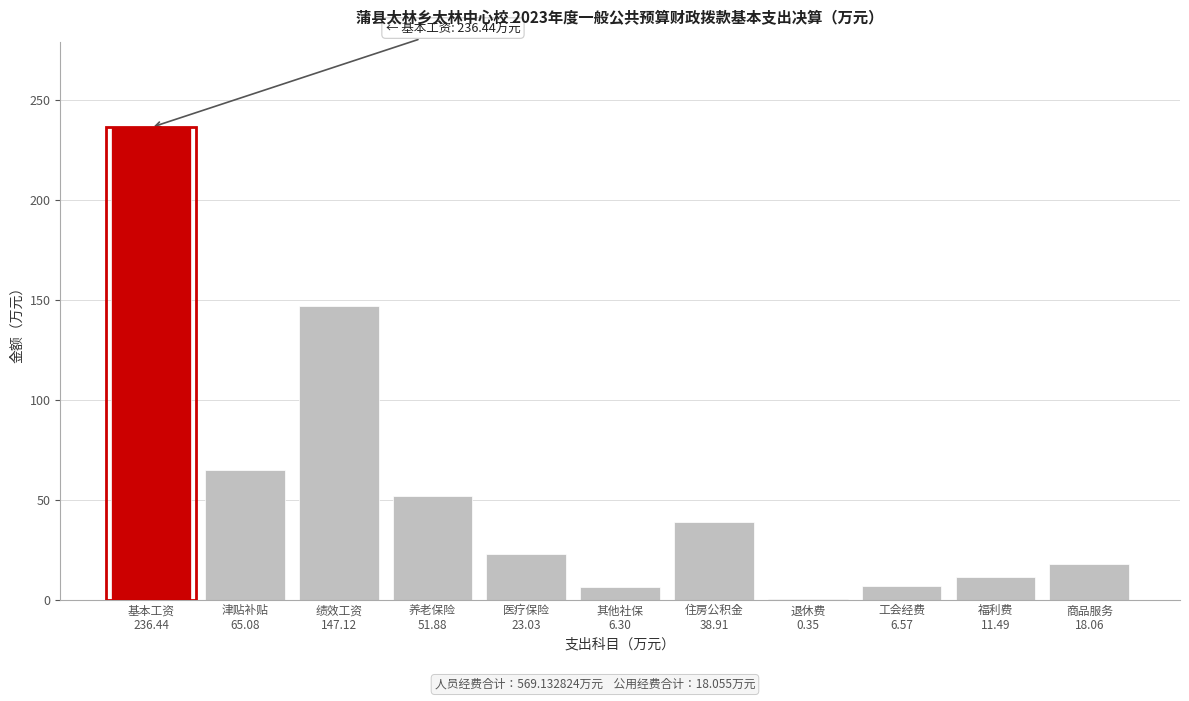

What is the sum of all values?

605.2